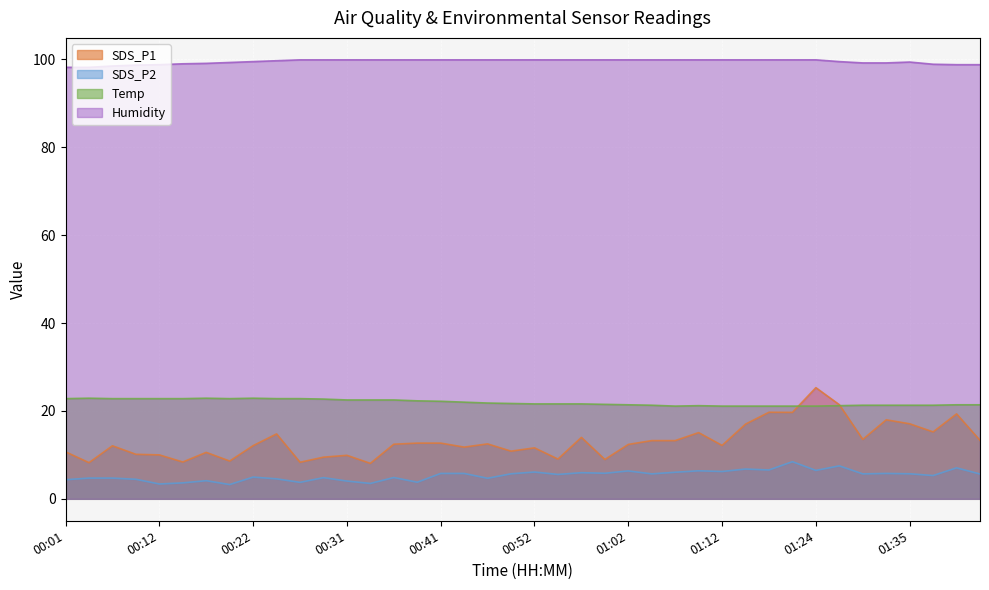

What is the difference between the highest and lowest values at 00:54?

94.4